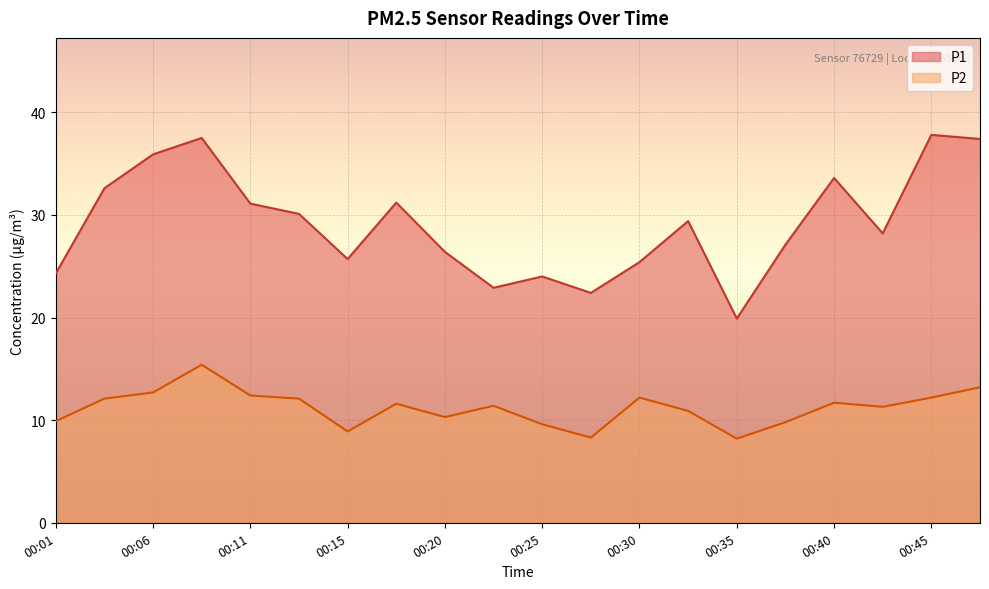

What is the difference between the maximum and minimum values in the P2 series?

7.2